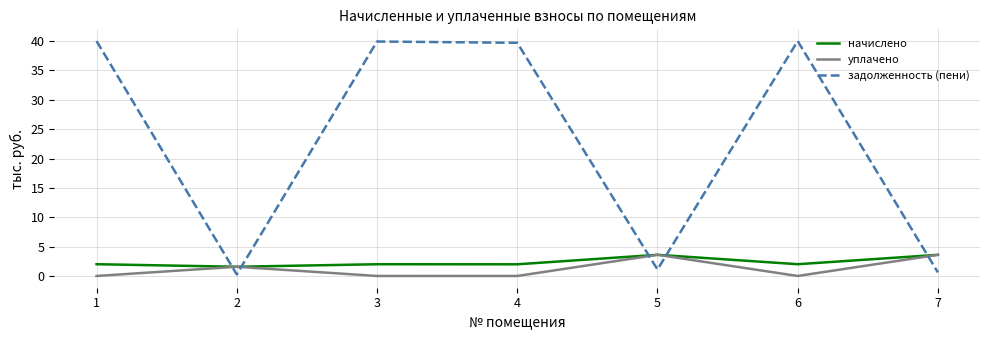

Which series has the largest total across all categories?

задолженность (пени)